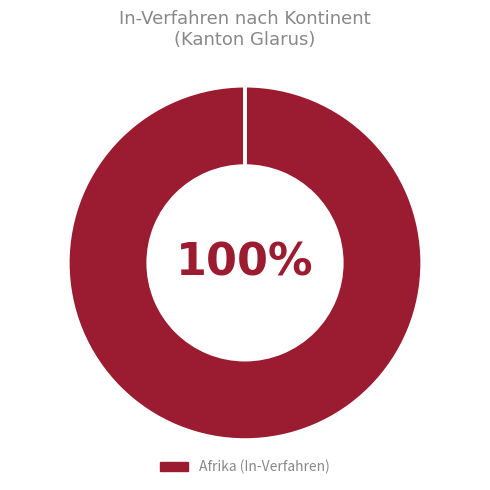

To the nearest percent, what is the average slice percentage?

50%